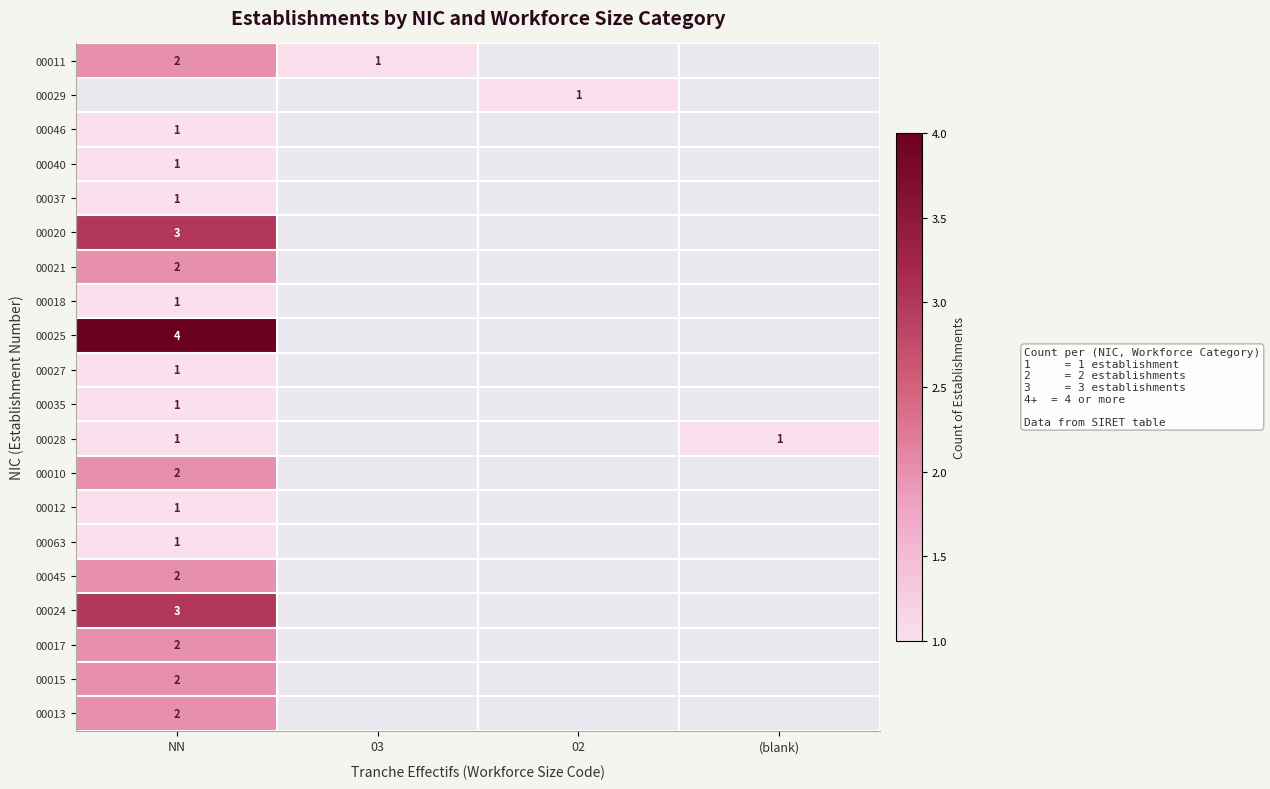

The value of 00063 at NN is 1. True or false?

True